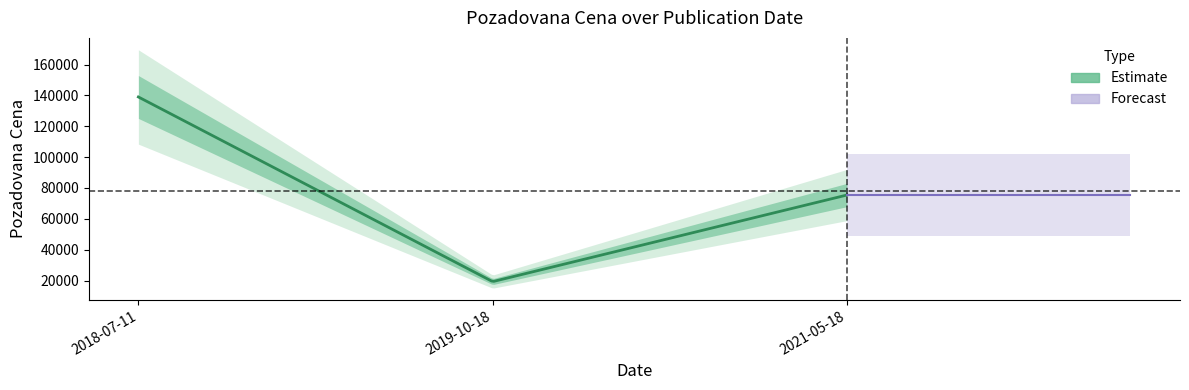

How many data points are above 75430?

1